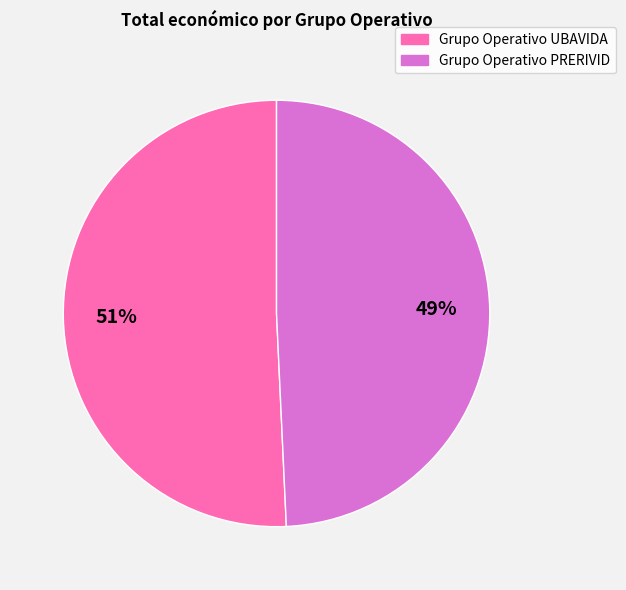

Is there a majority slice in this chart?

Yes